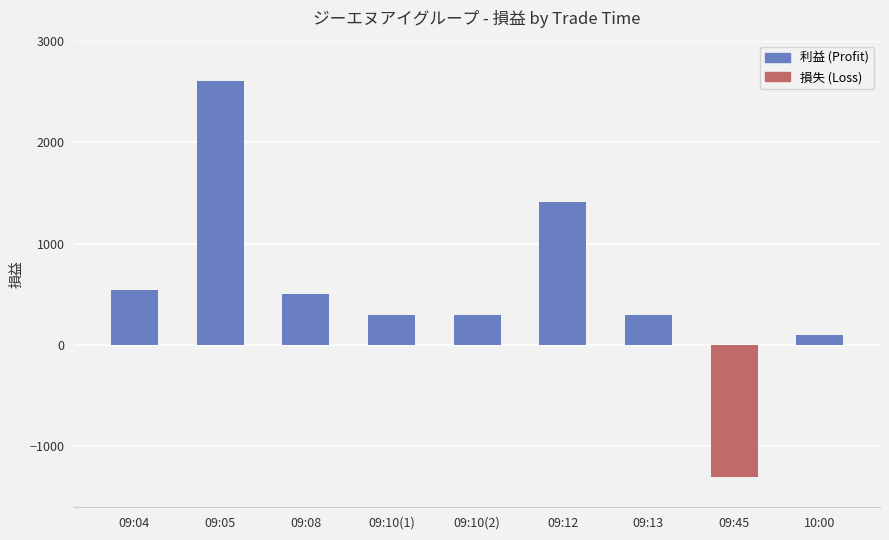

How many distinct data groups are displayed?

1